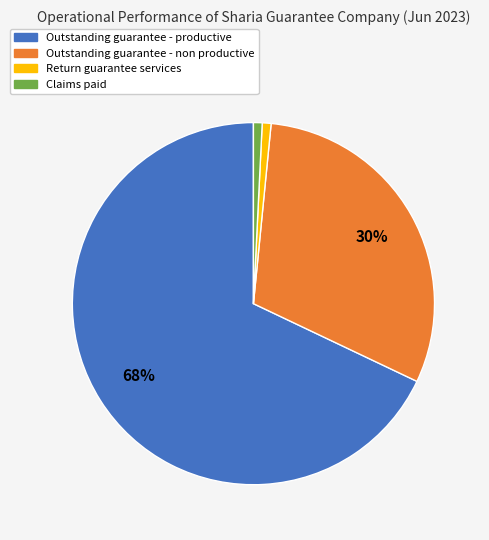

True or false: Outstanding guarantee - non productive accounts for 43% of the total.

False